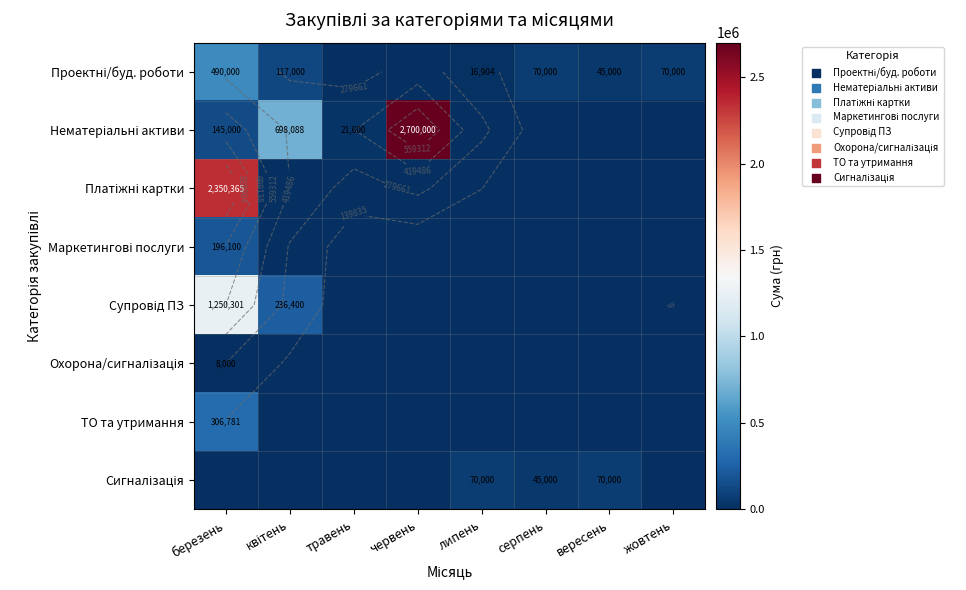

At which category is the sum across all series the highest?

березень